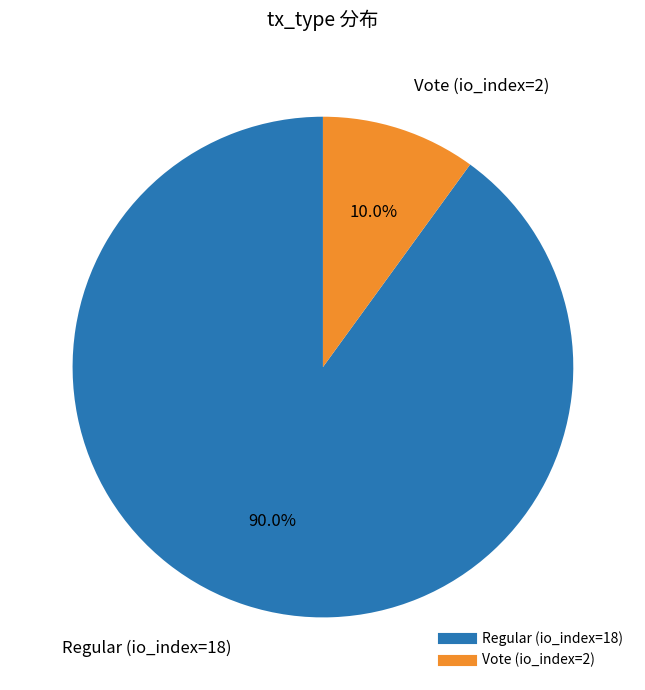

To the nearest percent, what portion does Regular (io_index=18) represent?

90%